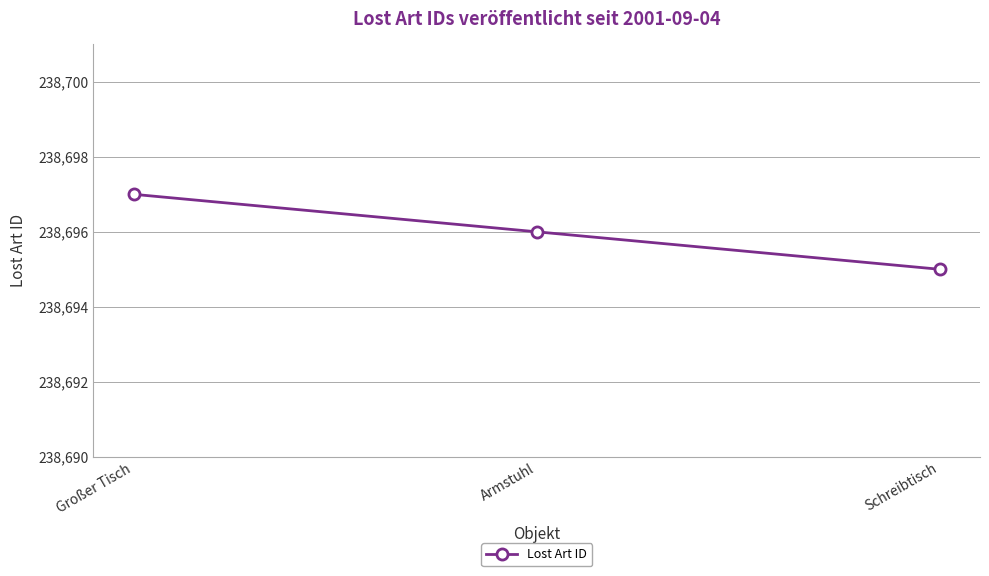

Reading left to right, list all the values displayed in this chart.

Großer Tisch=238697	Armstuhl=238696	Schreibtisch=238695